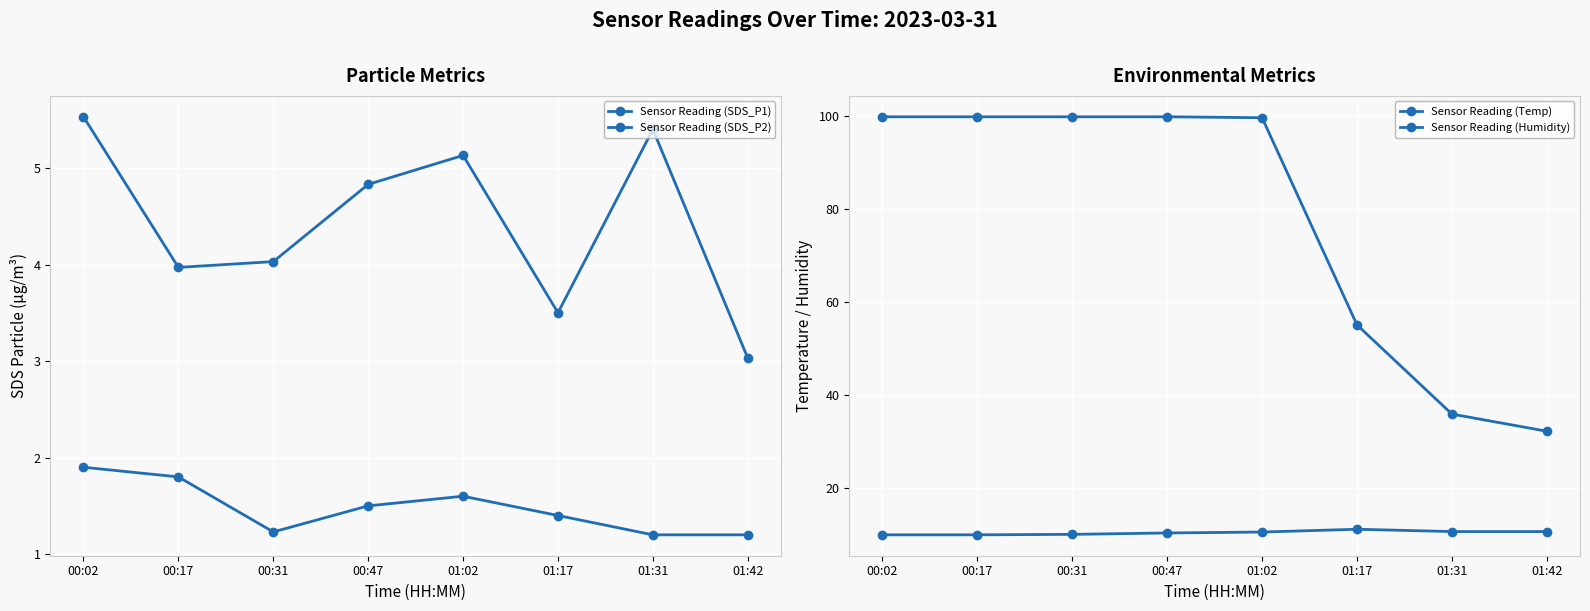

What is the minimum value for Sensor Reading (Temp)?

9.9